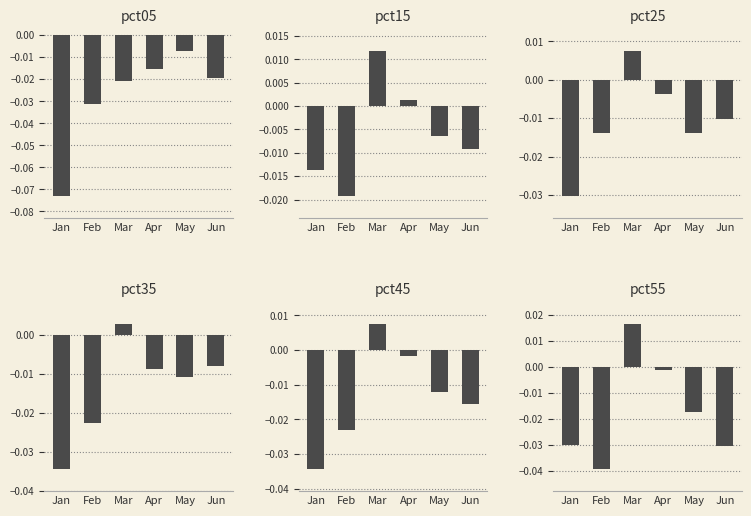

Reading left to right, what are all the values shown in this chart?

pct05: Jan=-0.1	Feb=-0.0	Mar=-0.0	Apr=-0.0	May=-0.0	Jun=-0.0
pct15: Jan=-0.0	Feb=-0.0	Mar=0.0	Apr=0.0	May=-0.0	Jun=-0.0
pct25: Jan=-0.0	Feb=-0.0	Mar=0.0	Apr=-0.0	May=-0.0	Jun=-0.0
pct35: Jan=-0.0	Feb=-0.0	Mar=0.0	Apr=-0.0	May=-0.0	Jun=-0.0
pct45: Jan=-0.0	Feb=-0.0	Mar=0.0	Apr=-0.0	May=-0.0	Jun=-0.0
pct55: Jan=-0.0	Feb=-0.0	Mar=0.0	Apr=-0.0	May=-0.0	Jun=-0.0